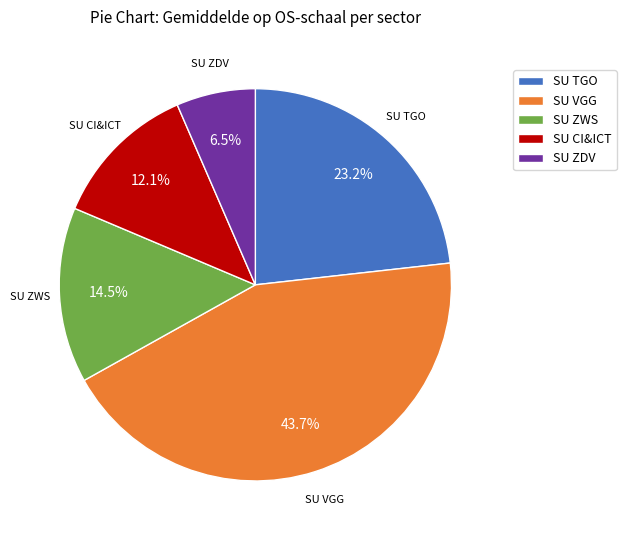

Approximately how many times larger is the value at SU VGG compared to SU ZWS?

3.0